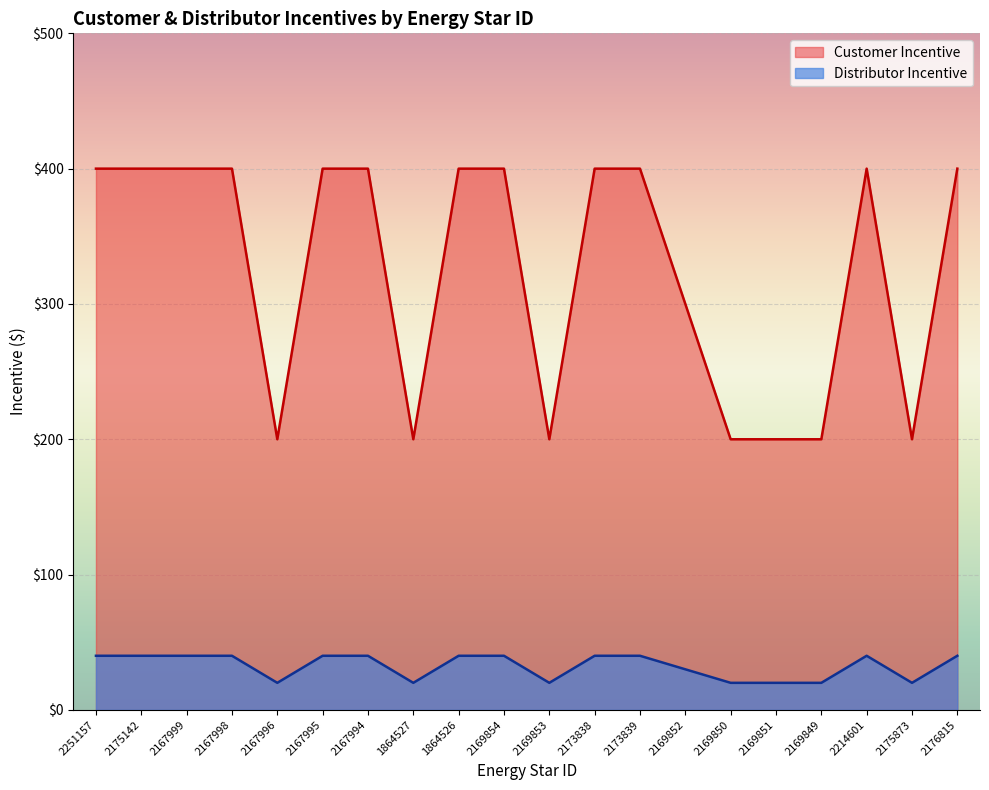

Where is Distributor Incentive nearest to the value 30?

2169852